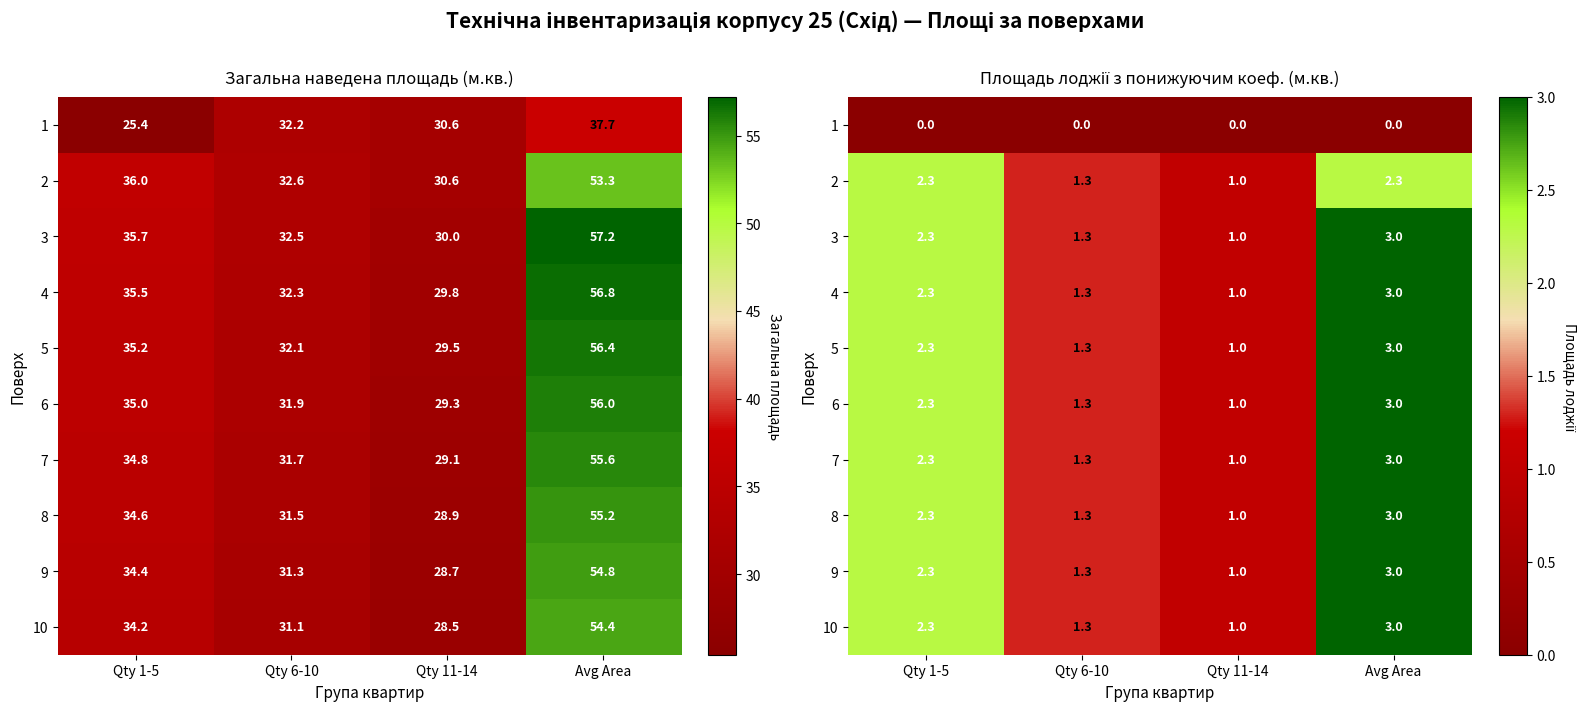

True or false: 6 has a value of 2.3 at Qty 1-5.

True